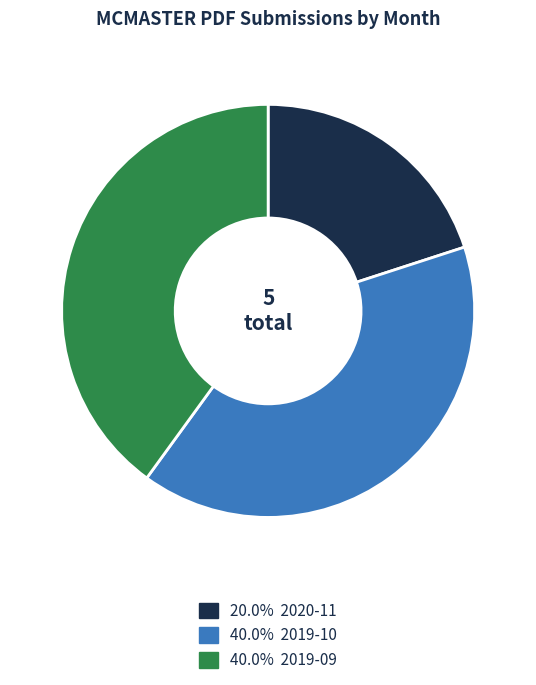

Is there a majority slice in this chart?

No